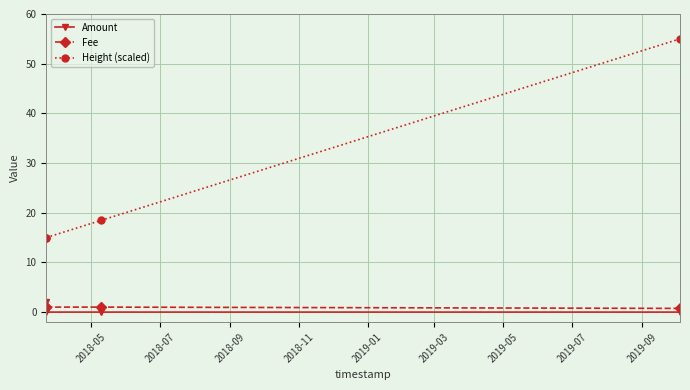

How many intersections are there between Fee and Amount?

1